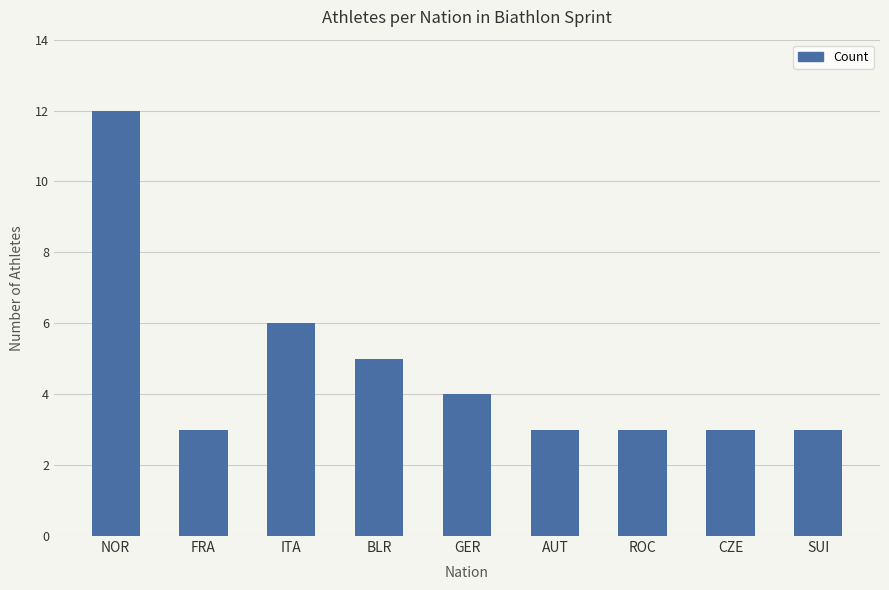

Reading left to right, what are all the values shown in this chart?

NOR=12	FRA=3	ITA=6	BLR=5	GER=4	AUT=3	ROC=3	CZE=3	SUI=3